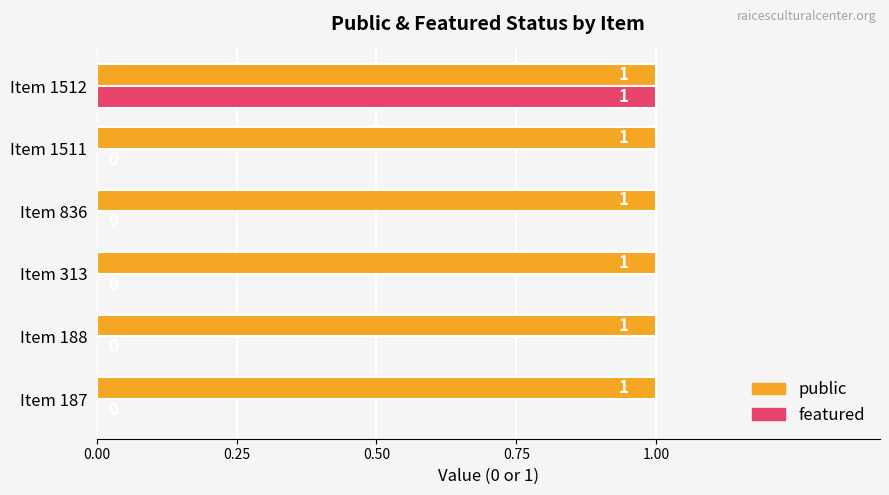

Is it true that public equals 0 at Item 313?

False